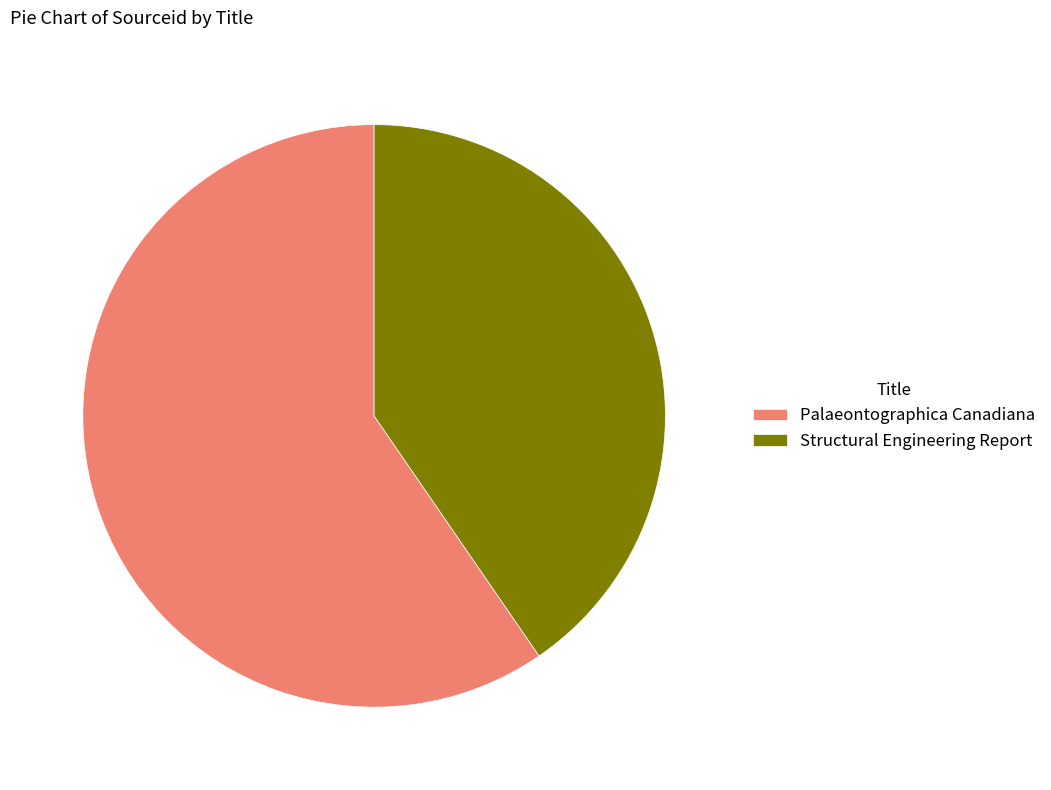

Which category has the biggest portion of the pie?

Palaeontographica Canadiana